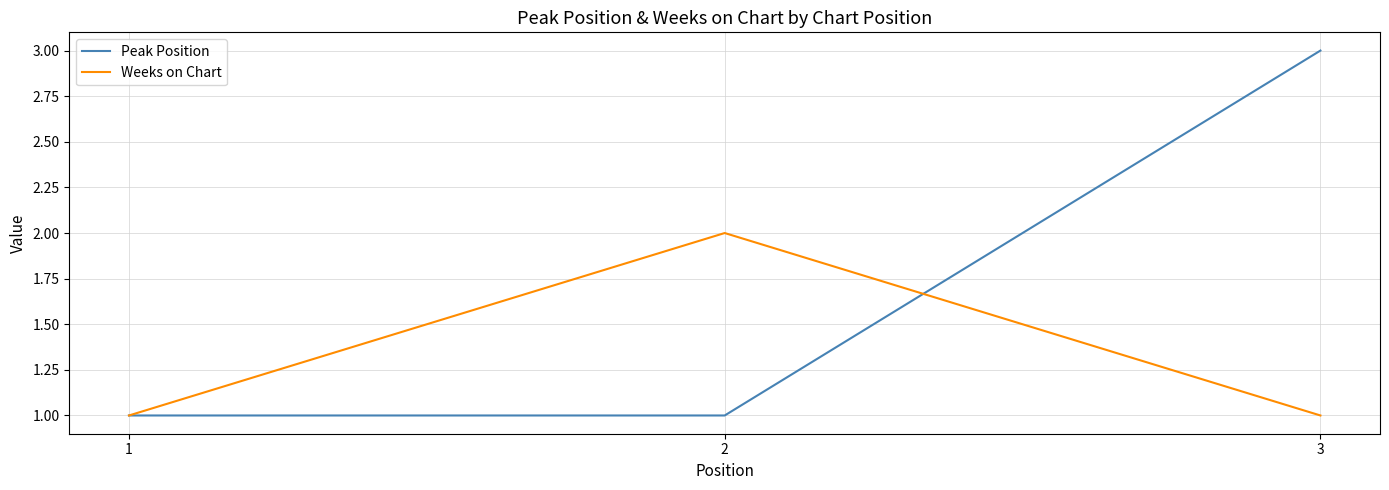

Reading left to right, list all the values displayed in this chart.

Peak Position: 1	1	3
Weeks on Chart: 1	2	1